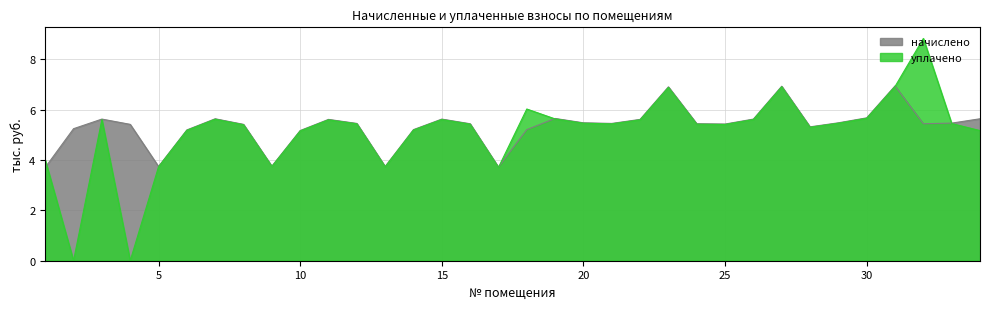

How many data points in уплачено are less than 5?

7